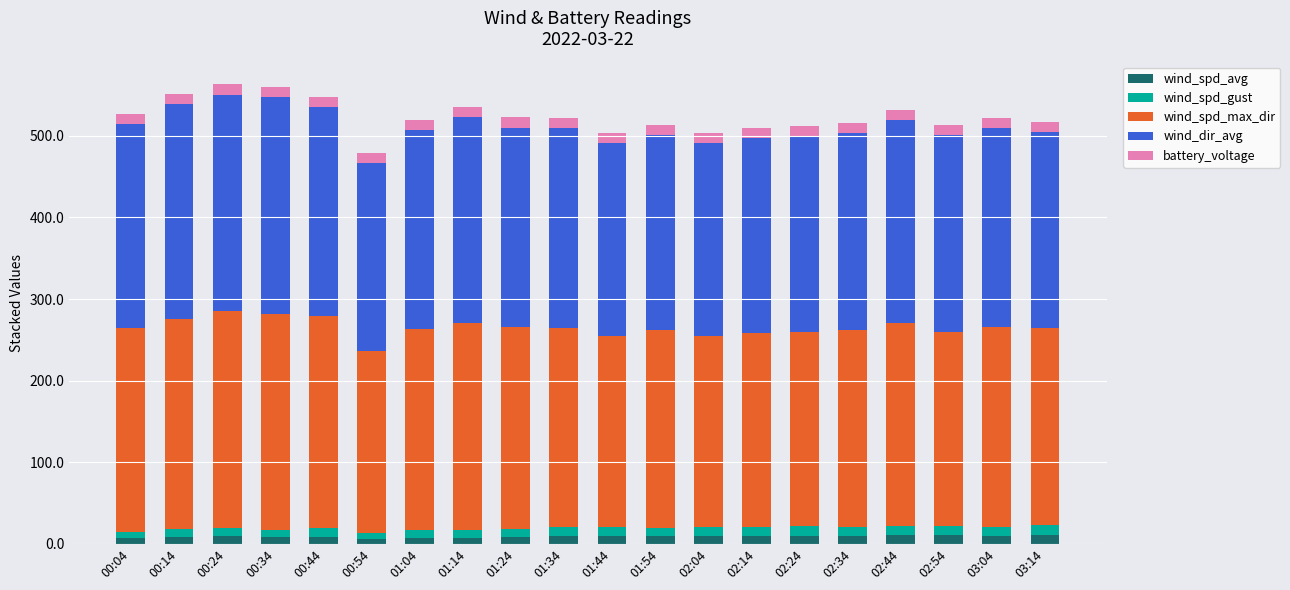

What is the label of the 20th bar from the left?

03:14